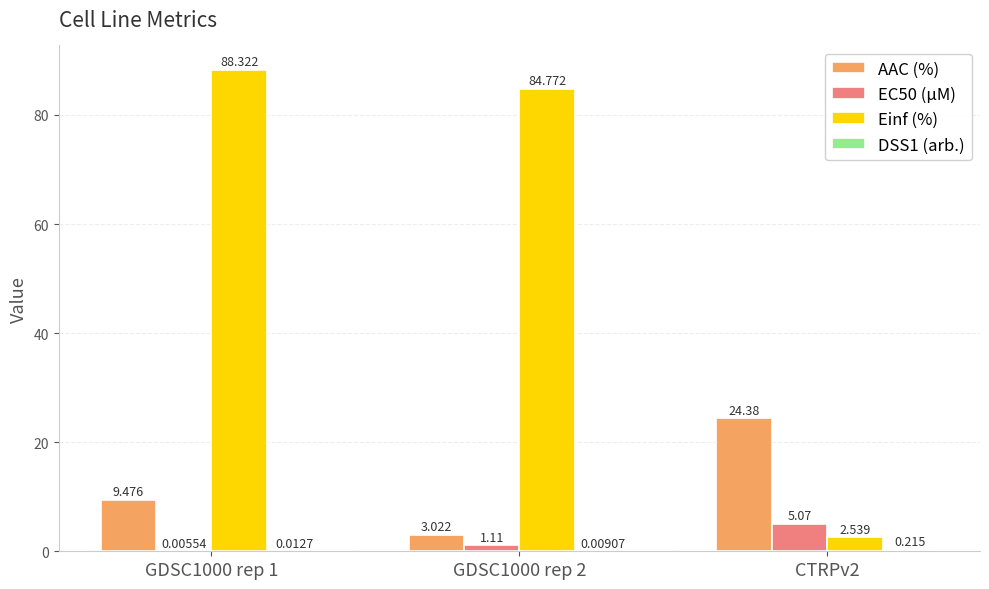

What is the total value across all series at GDSC1000 rep 1?

97.8